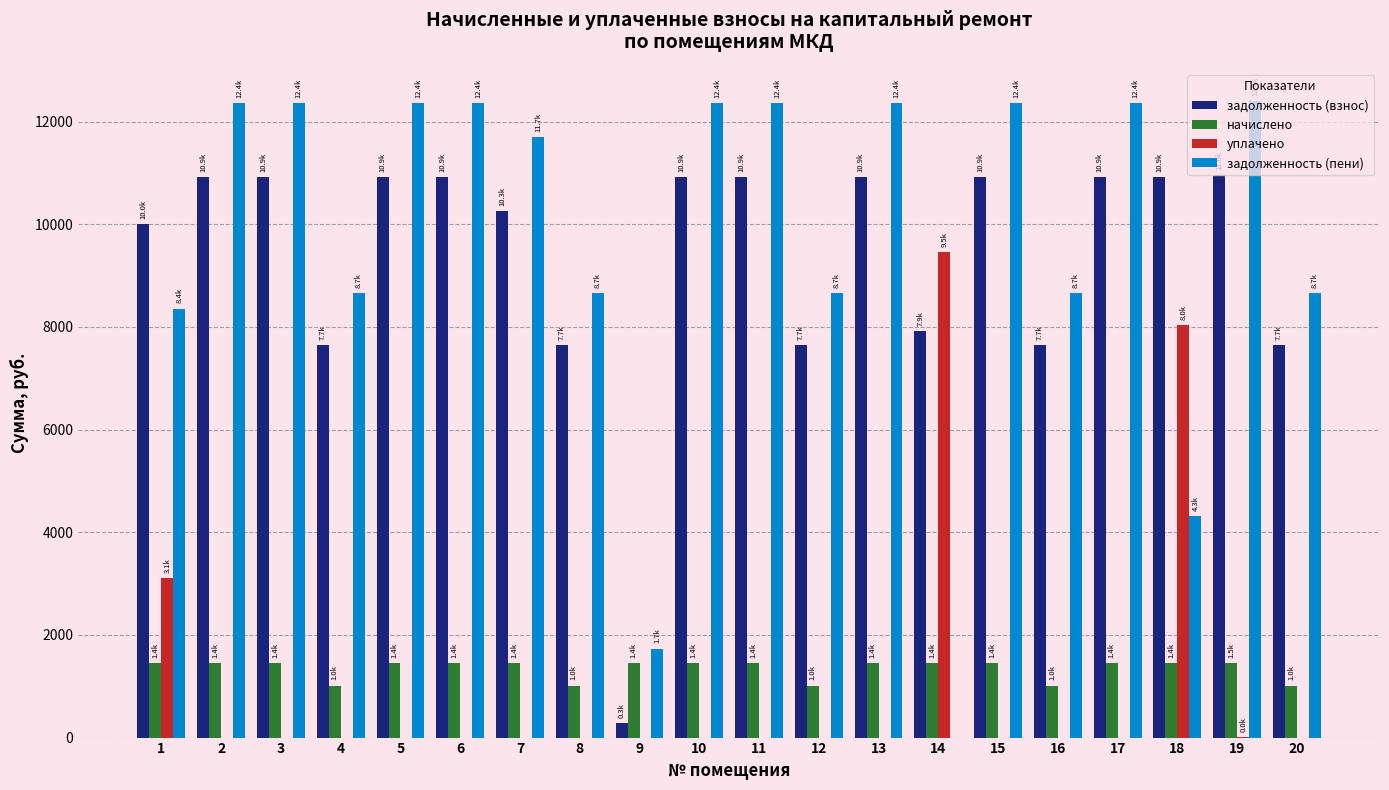

The value of уплачено at 17 is 0.0. True or false?

True